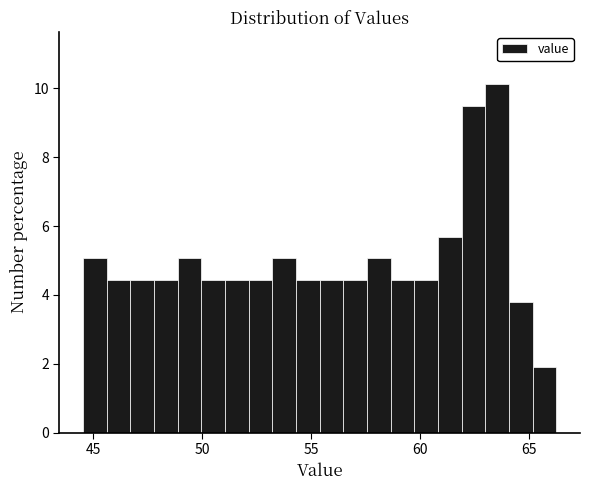

Read against the x-axis, roughly where is the centre of the tallest bar?

63.5